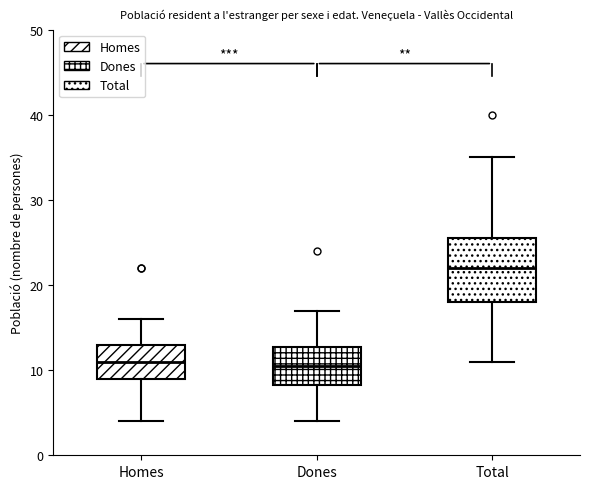

Which box is the tallest, from its lower edge to its upper edge?

Total